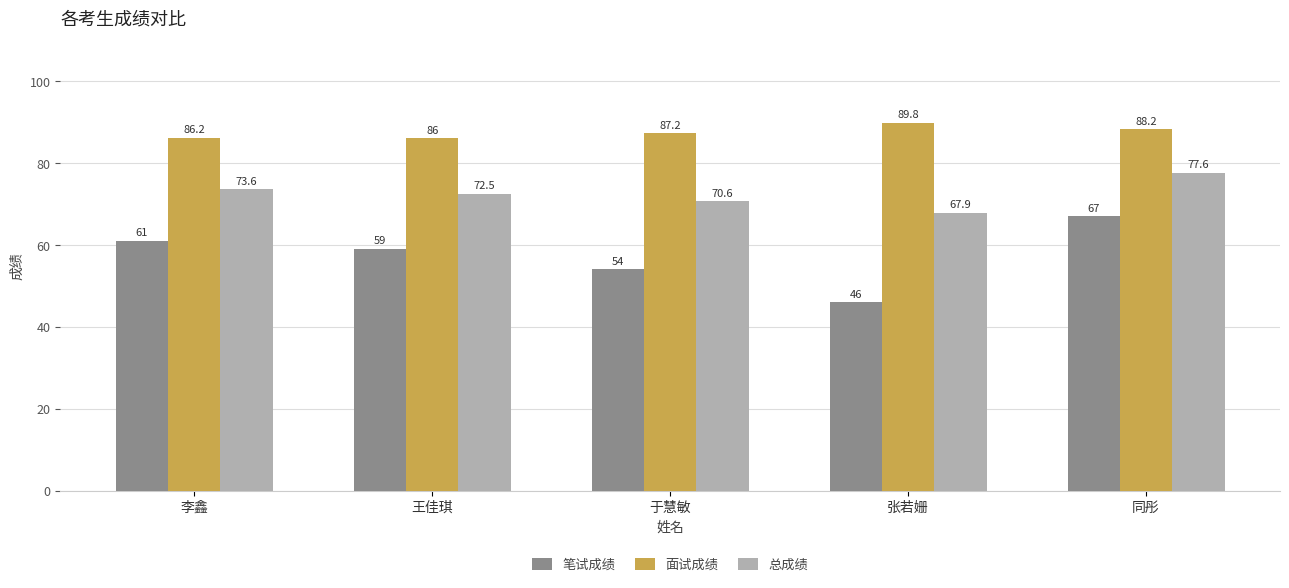

What are all the series names shown in the legend?

笔试成绩, 面试成绩, 总成绩